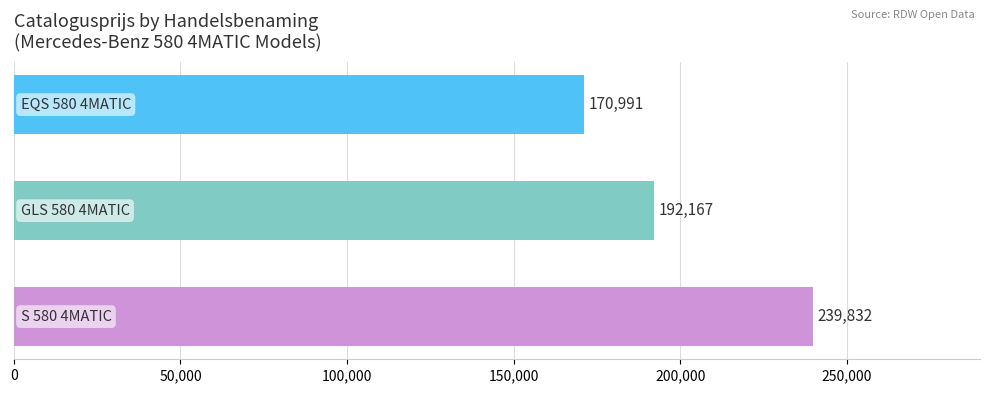

What is the maximum value shown in the chart?

239832